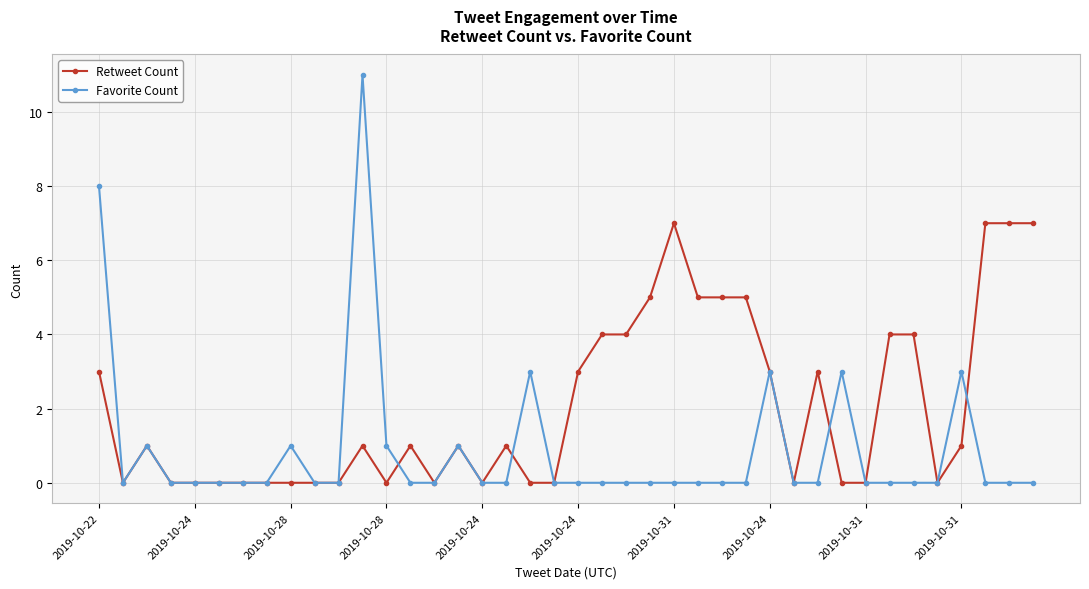

What is the difference between the maximum and second lowest values in the Retweet Count series?

7